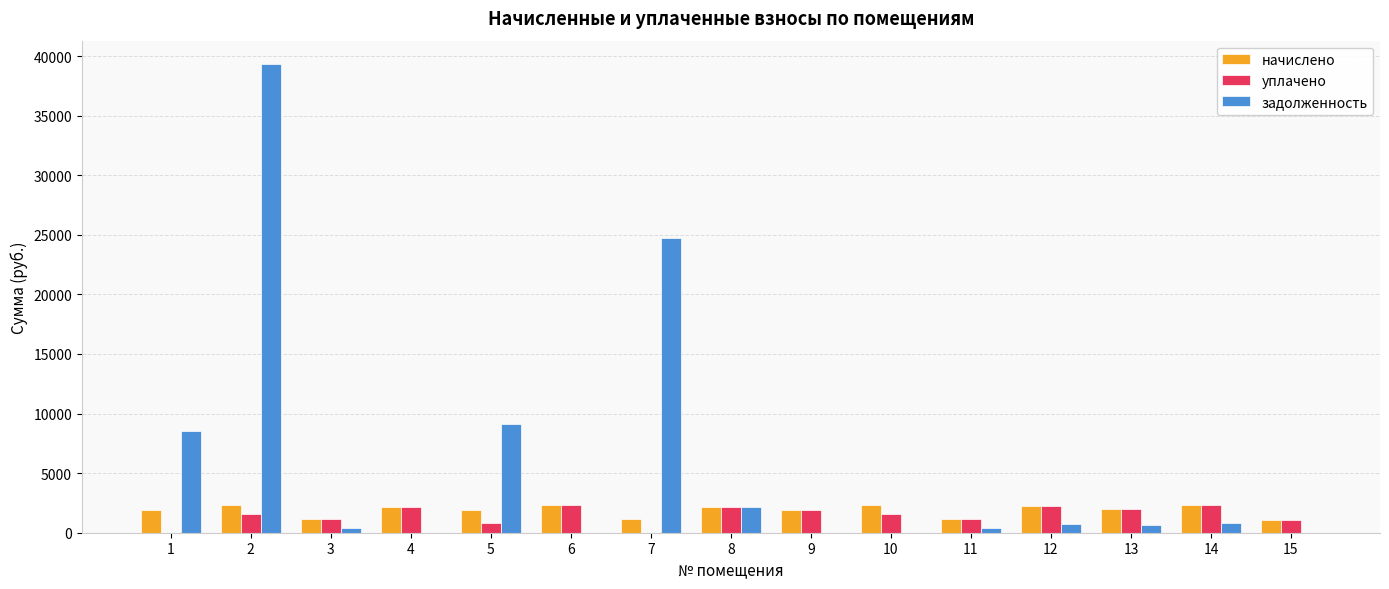

Is the value of уплачено at 13 greater than the value of задолженность at 15?

Yes